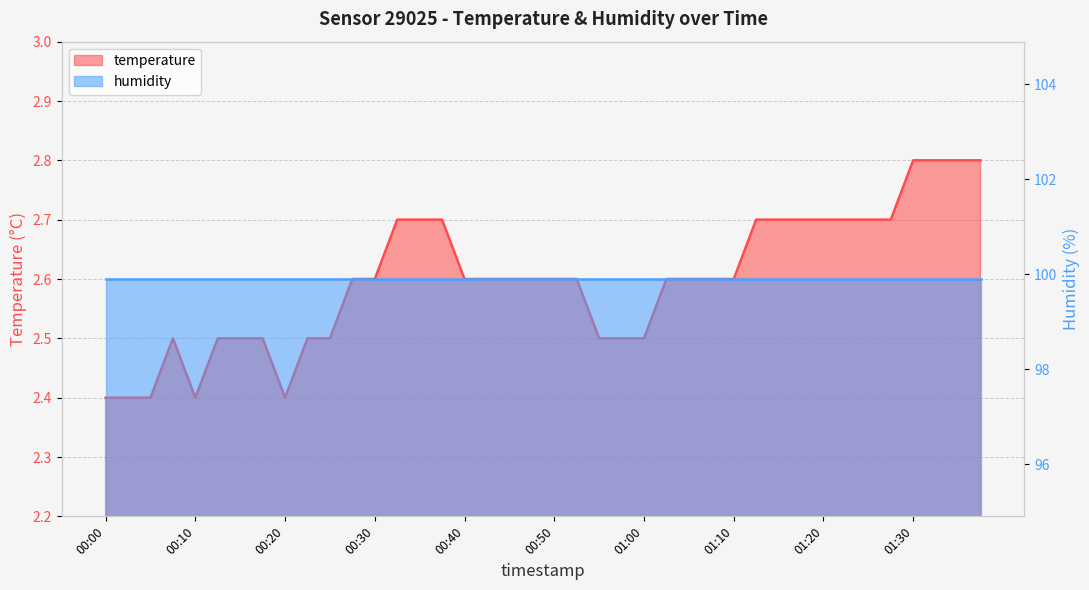

List the labels in order of value, smallest first.

00:00, 00:02, 00:05, 00:10, 00:20, 00:07, 00:12, 00:15, 00:17, 00:22, 00:25, 00:55, 00:57, 01:00, 00:27, 00:30, 00:40, 00:42, 00:45, 00:47, 00:50, 00:52, 01:02, 01:05, 01:07, 01:10, 00:32, 00:35, 00:37, 01:12, 01:15, 01:17, 01:20, 01:23, 01:25, 01:27, 01:30, 01:33, 01:35, 01:38